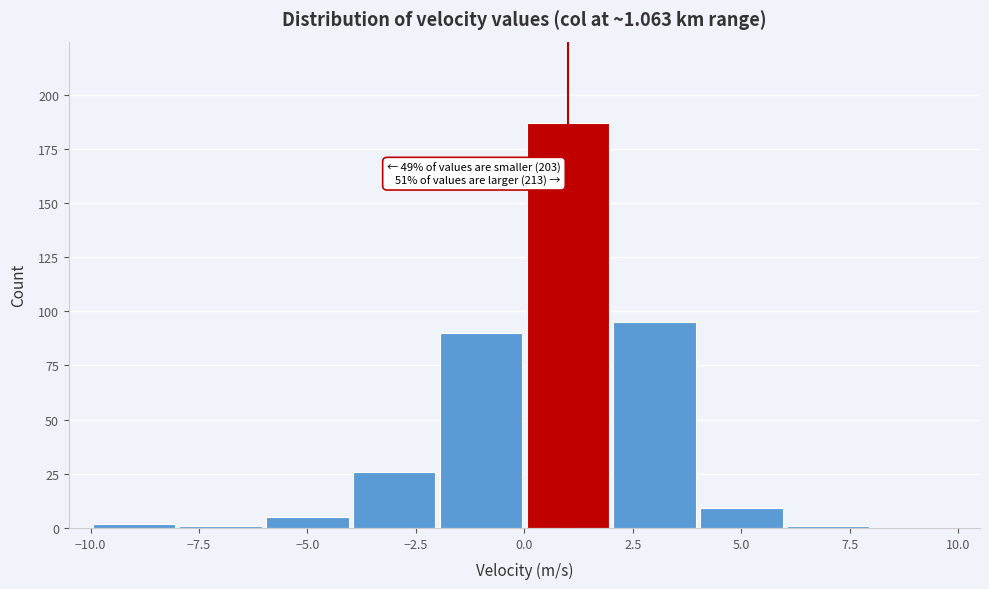

Which range on the x-axis has the tallest bar?

0 to 2